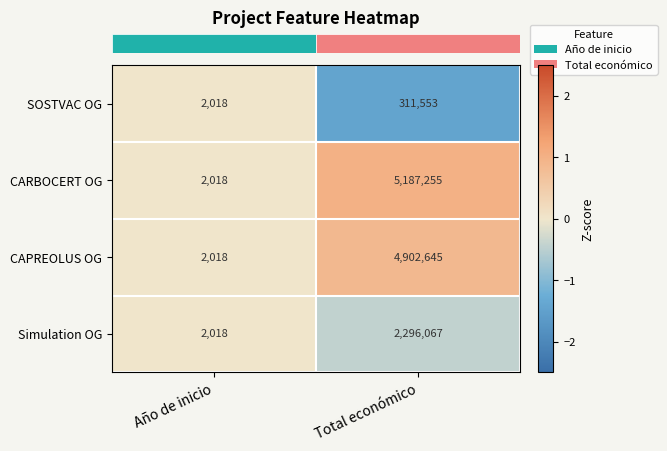

Is the value of CAPREOLUS OG at Total económico greater than the value of CARBOCERT OG at Total económico?

No